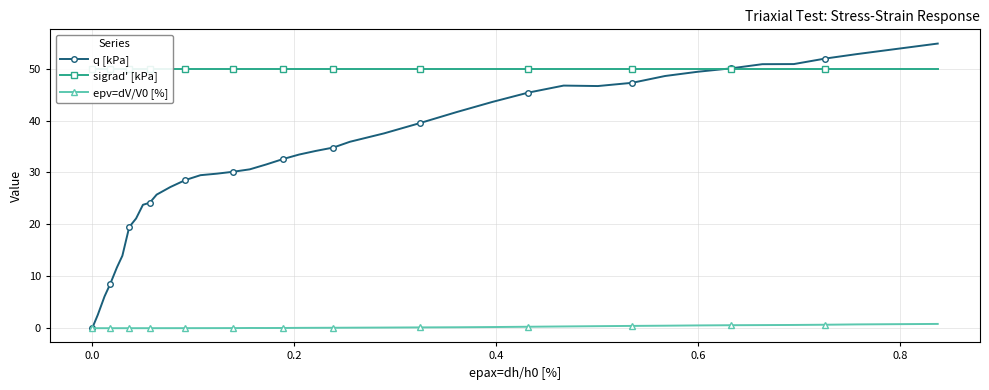

What is the difference between the maximum and minimum values in the epv=dV/V0 [%] series?

0.8